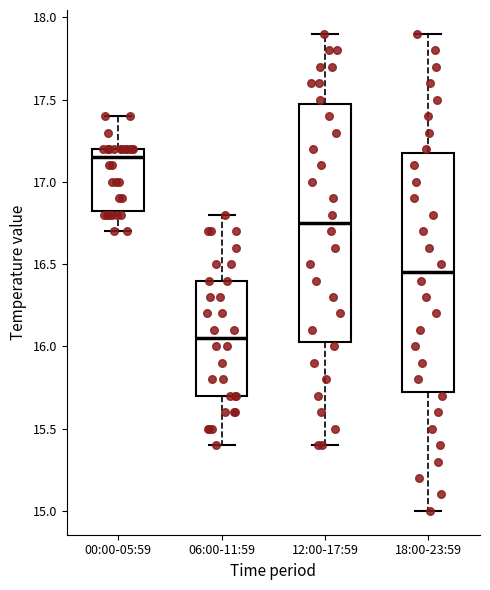

Reading left to right, read every box against the y-axis: the position of its median line, the range the box covers, and the ends of its whiskers. The values are not printed on the chart, so give them approximately, as read against the axis.

00:00-05:59: median 17.15, box 16.85 to 17.20, whiskers 16.70 to 17.40
06:00-11:59: median 16.05, box 15.70 to 16.40, whiskers 15.40 to 16.80
12:00-17:59: median 16.75, box 16.05 to 17.50, whiskers 15.40 to 17.90
18:00-23:59: median 16.45, box 15.75 to 17.20, whiskers 15.00 to 17.90